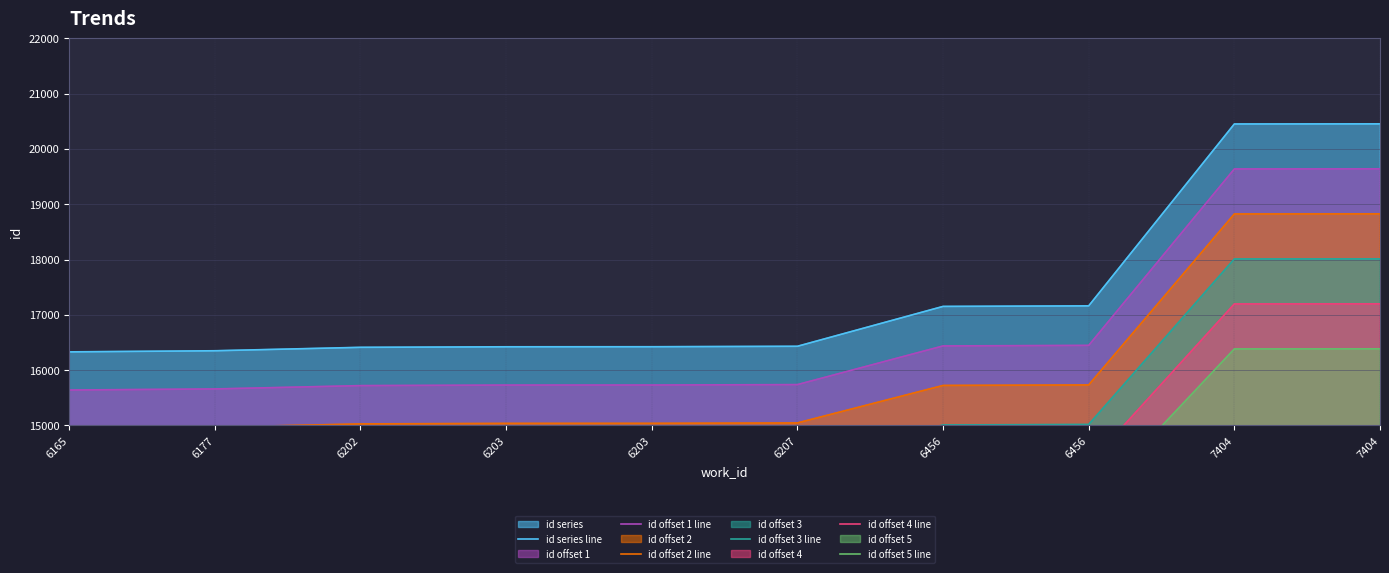

Reading left to right, what are all the values shown in this chart?

id series line: 16331.0	16351.0	16413.0	16423.0	16424.0	16432.0	17153.0	17163.0	20452.0	20454.0
id offset 1 line: 15641.1	15660.5	15720.6	15730.3	15731.3	15739.0	16438.4	16448.1	19638.4	19640.4
id offset 2 line: 14951.1	14969.9	15028.2	15037.6	15038.6	15046.1	15723.8	15733.2	18824.9	18826.8
id offset 3 line: 14261.2	14279.4	14335.8	14344.9	14345.8	14353.1	15009.2	15018.3	18011.3	18013.1
id offset 4 line: 13571.3	13588.9	13643.4	13652.2	13653.1	13660.2	14294.6	14303.4	17197.8	17199.5
id offset 5 line: 12881.4	12898.4	12951.0	12959.5	12960.4	12967.2	13580.0	13588.5	16384.2	16385.9